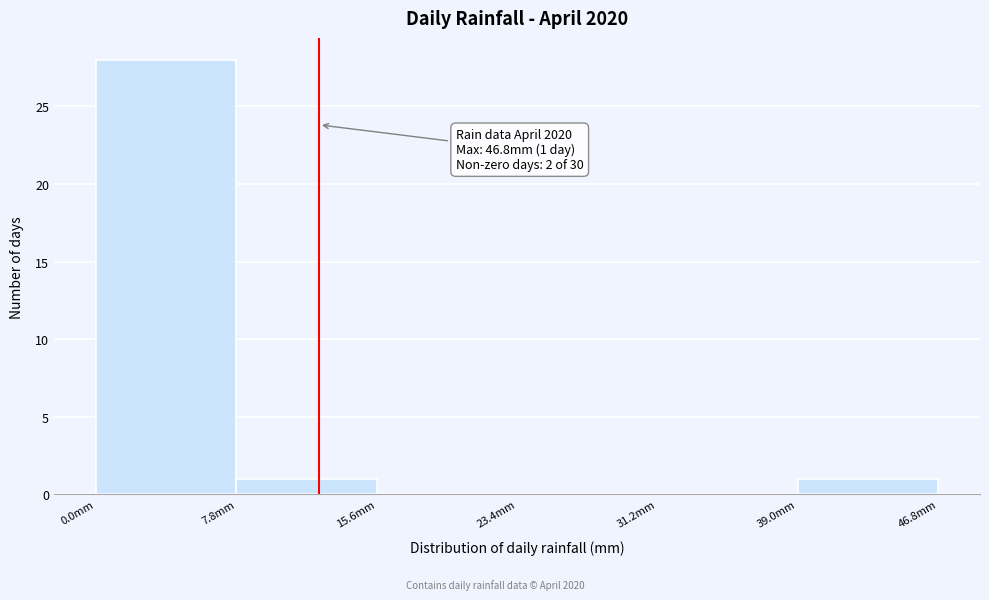

Over which range of the x-axis is the bar tallest?

0.0 to 7.8